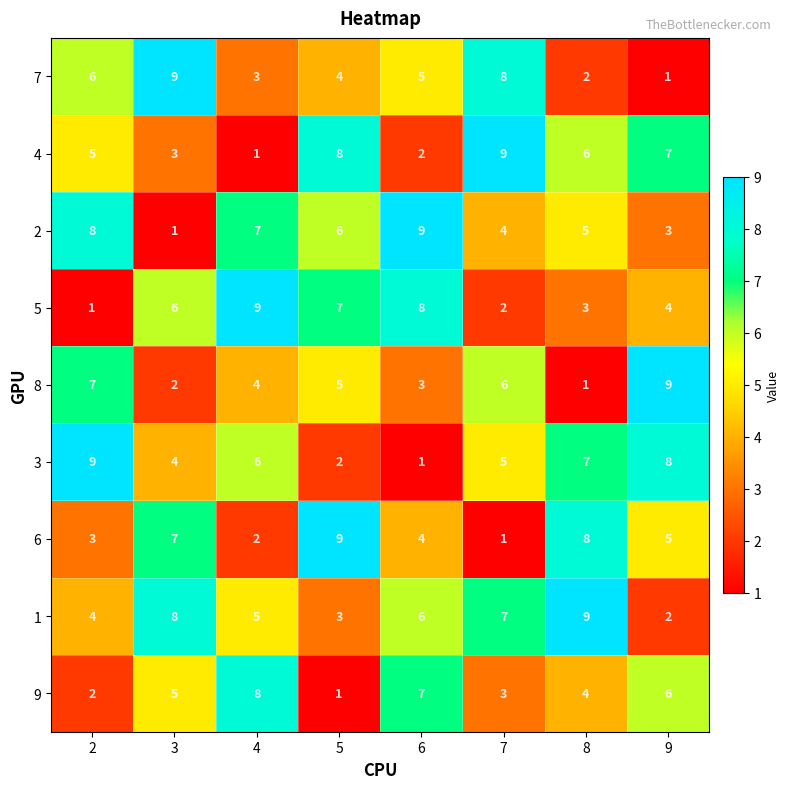

What is the smallest value displayed?

1